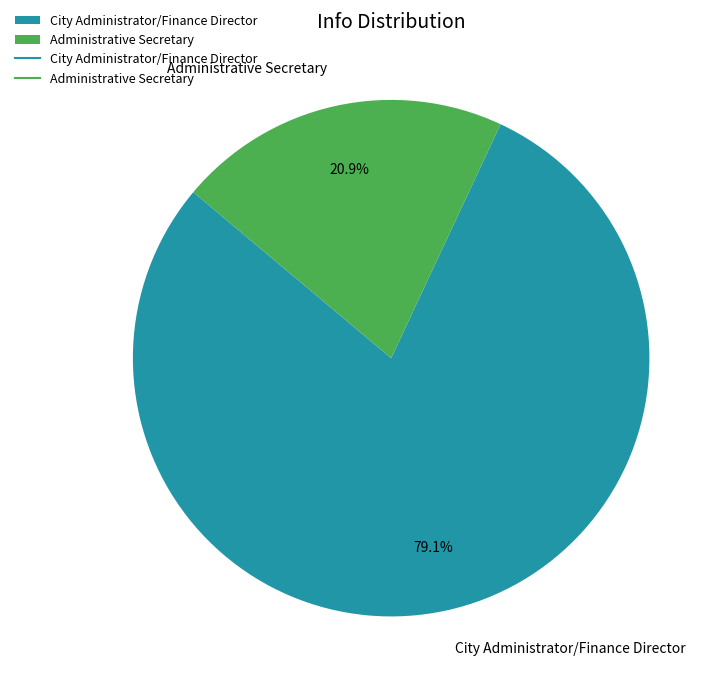

To the nearest percent, what portion does City Administrator/Finance Director represent?

79%